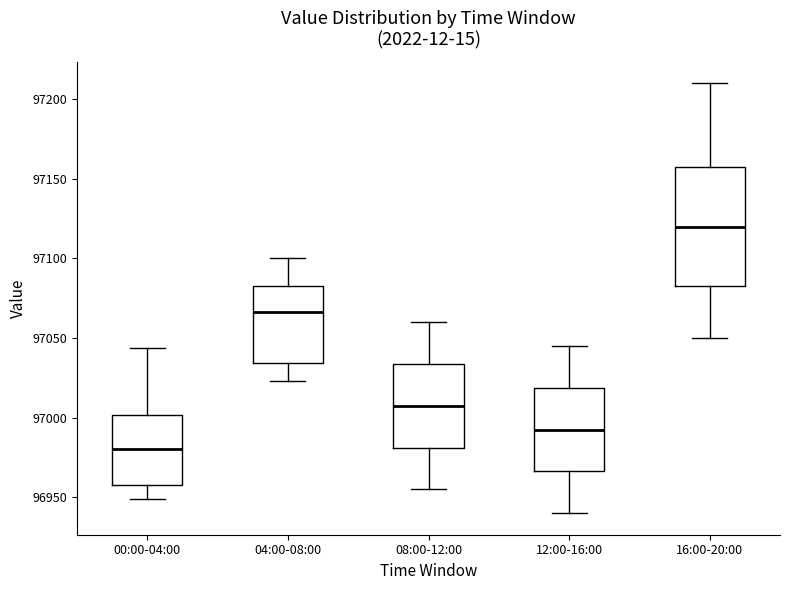

Reading left to right, transcribe this box plot: for each box, give where its median line is, the range the box spans, and where its two whiskers end, as read against the y-axis. The values are not printed on the chart, so give them approximately, as read against the axis.

00:00-04:00: median 96980, box 96960 to 97000, whiskers 96950 to 97045
04:00-08:00: median 97065, box 97035 to 97085, whiskers 97025 to 97100
08:00-12:00: median 97010, box 96980 to 97035, whiskers 96955 to 97060
12:00-16:00: median 96995, box 96965 to 97020, whiskers 96940 to 97045
16:00-20:00: median 97120, box 97085 to 97160, whiskers 97050 to 97210